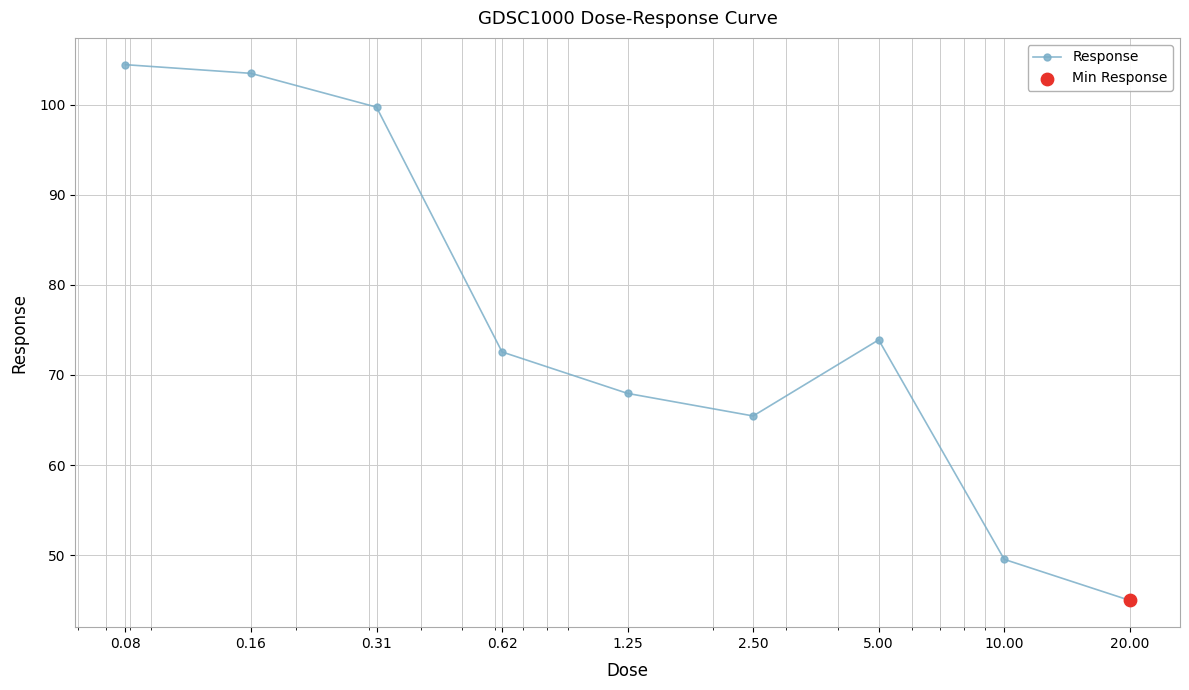

True or false: there are more than 0 points higher than both neighbors.

True